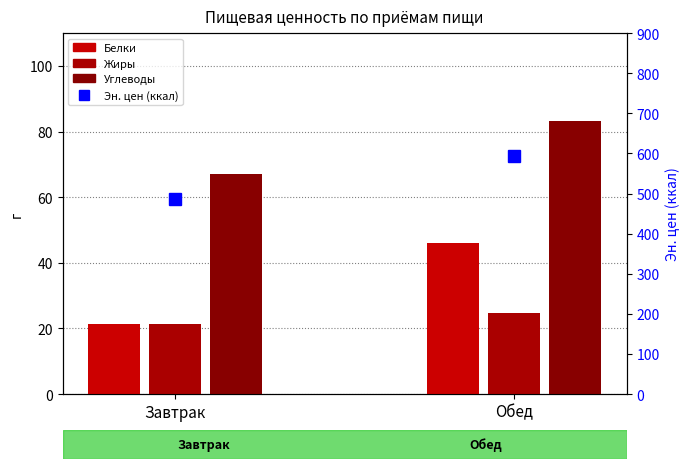

Which series has the widest spread of values?

Эн. цен (ккал)